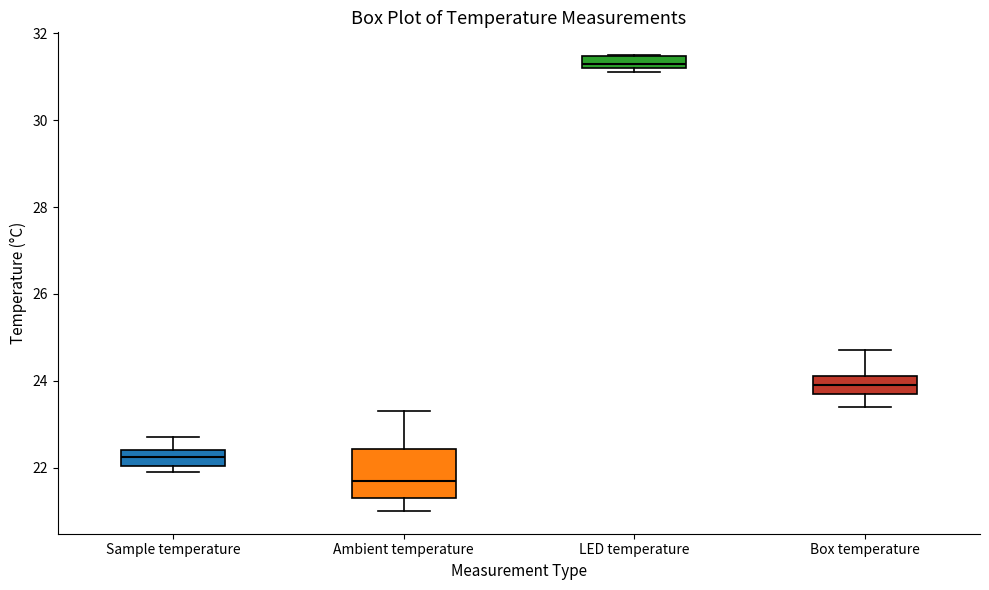

Which box has the lowest median line?

Ambient temperature